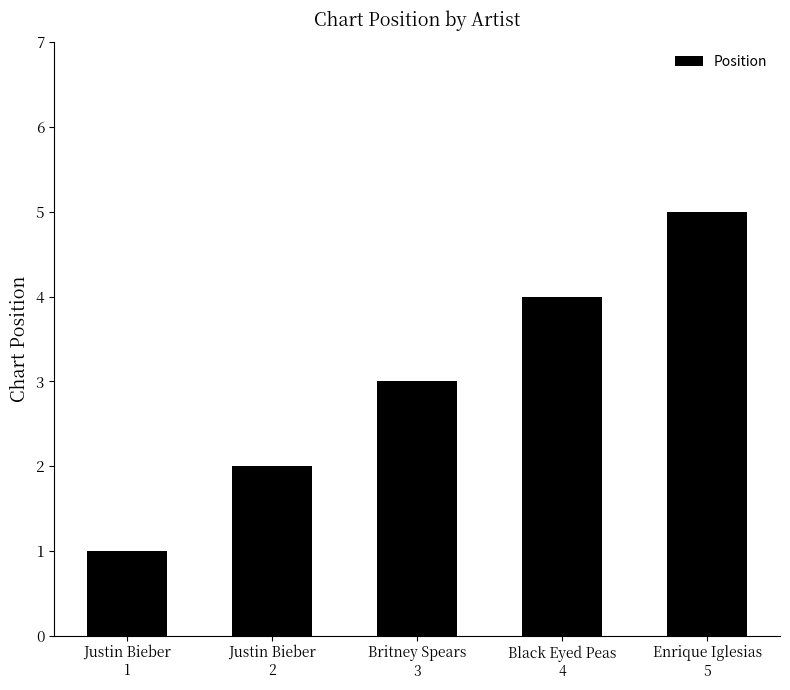

What is the greatest value displayed?

5